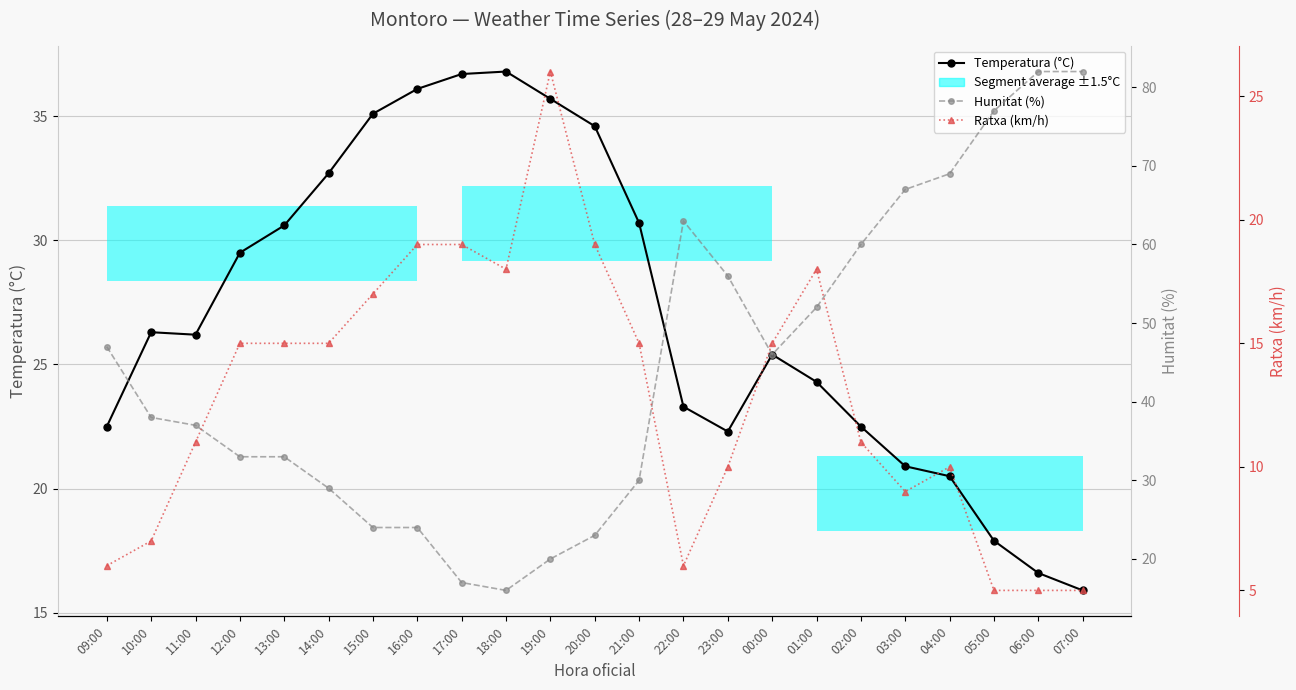

Rank the categories by Humitat (%) value from lowest to highest.

18:00, 17:00, 19:00, 20:00, 15:00, 16:00, 14:00, 21:00, 12:00, 13:00, 11:00, 10:00, 00:00, 09:00, 01:00, 23:00, 02:00, 22:00, 03:00, 04:00, 05:00, 06:00, 07:00